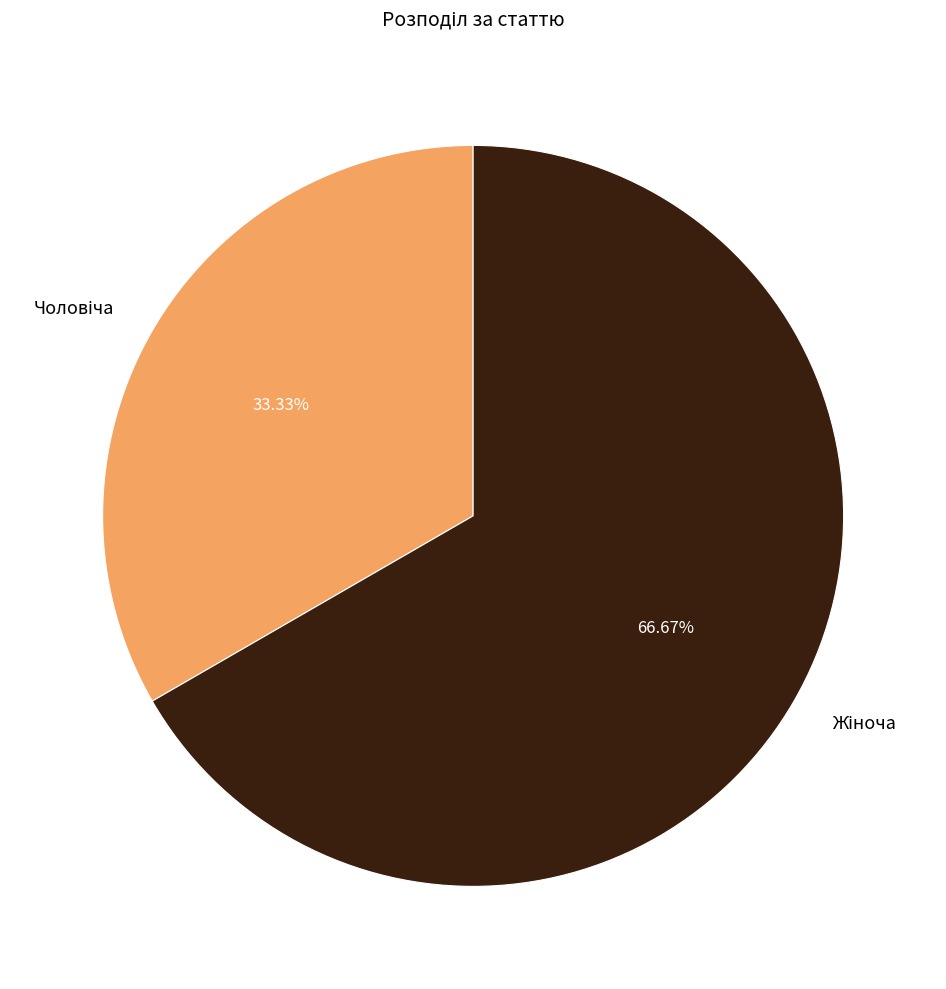

Is there any slice that represents more than half of the pie?

Yes